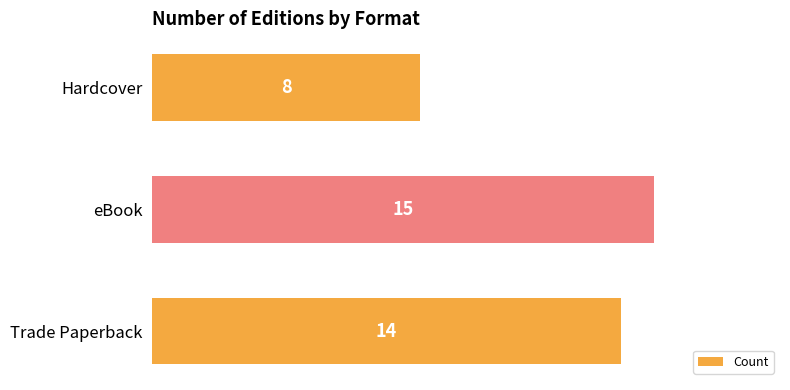

What is the greatest value displayed?

15